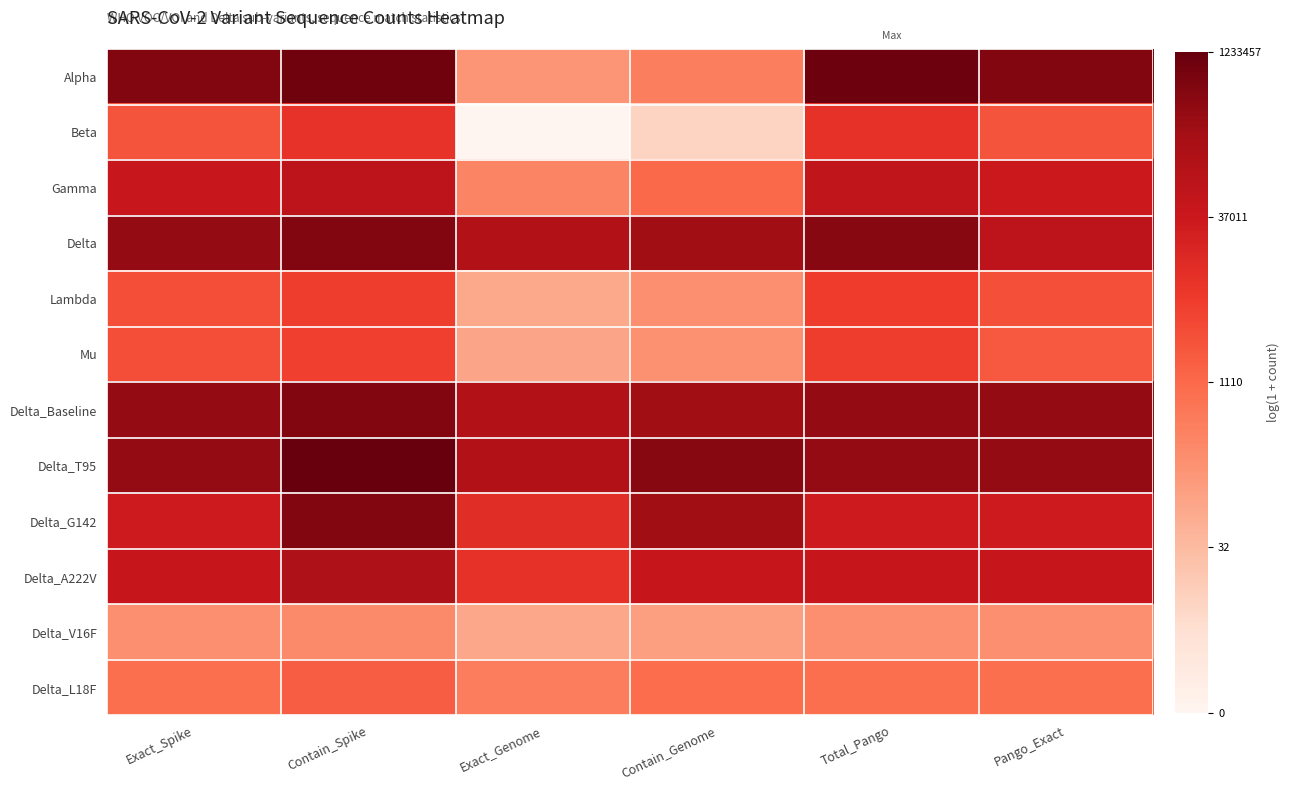

At how many categories does at least one series exceed 9?

6